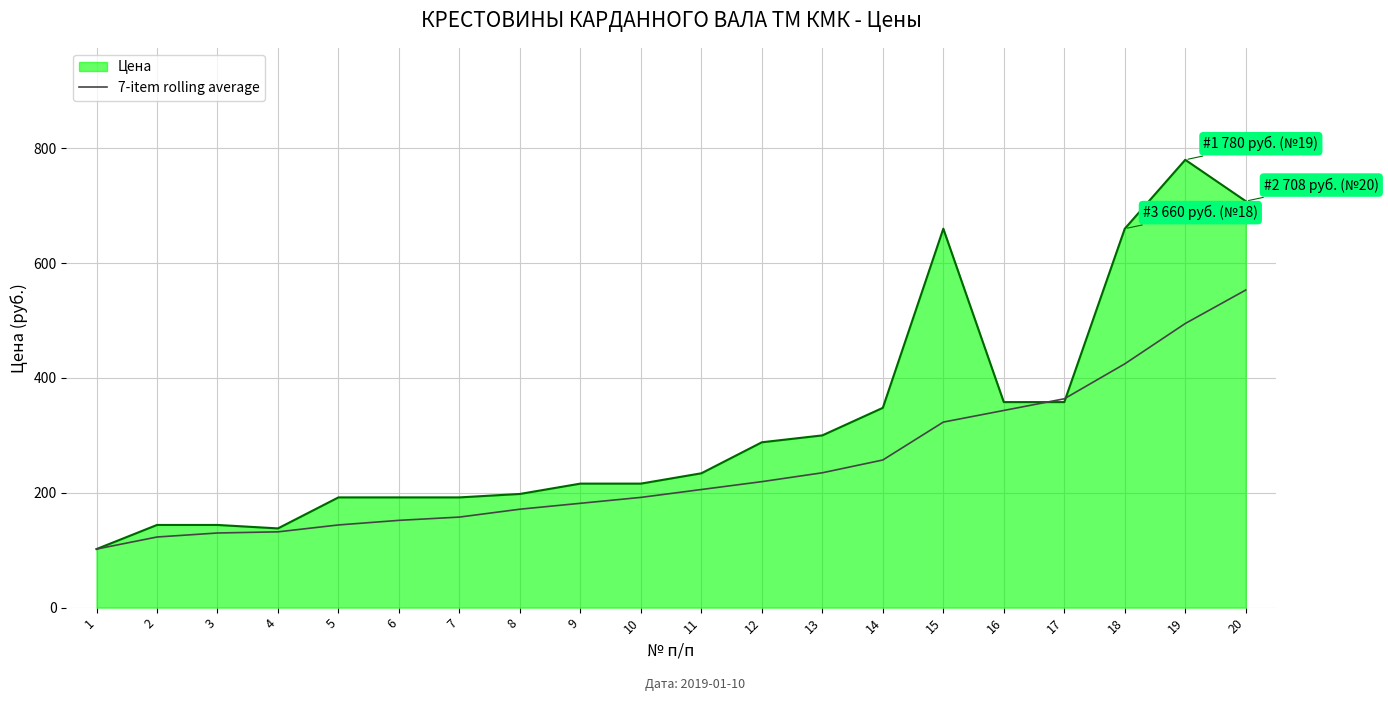

What is the spread (max minus min) of values at 15?

336.9